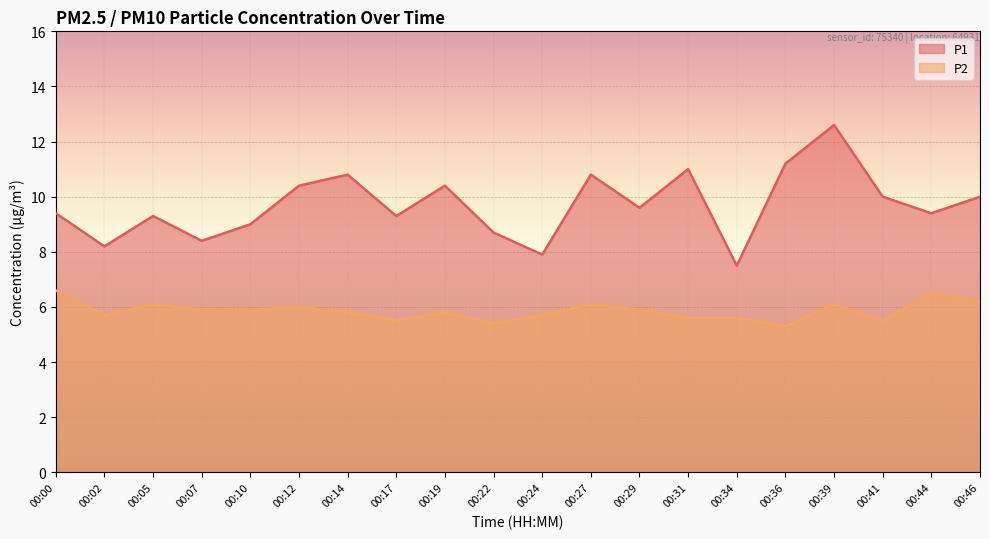

What is the spread (max minus min) of values at 00:22?

3.3